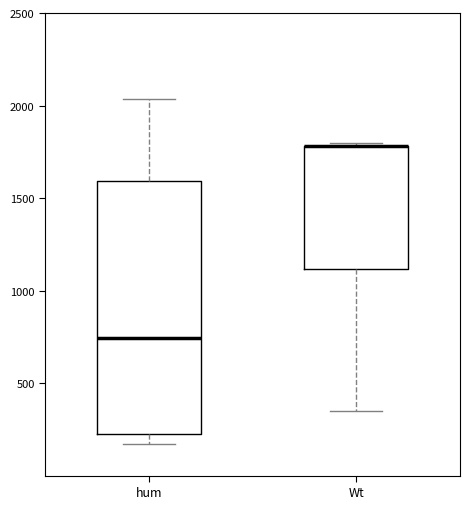

Reading left to right, read every box against the y-axis: the position of its median line, the range the box covers, and the ends of its whiskers. The values are not printed on the chart, so give them approximately, as read against the axis.

hum: median 750, box 200 to 1600, whiskers 150 to 2050
Wt: median 1800 (drawn on the box's upper edge), box 1100 to 1800, whiskers 350 to 1800